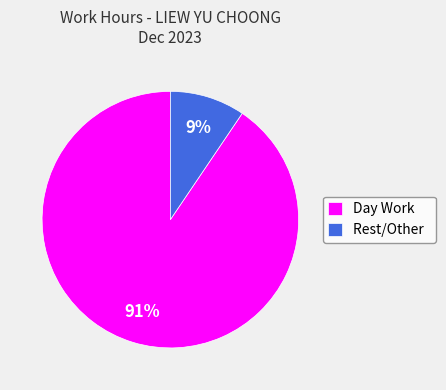

Count the number of slices in the pie.

2